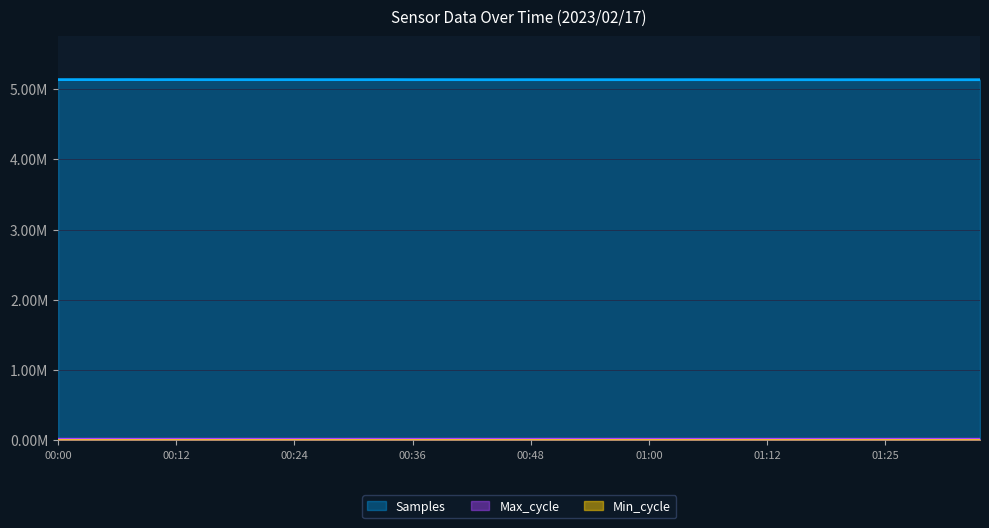

What is the difference between the second highest and minimum values in the Samples series?

1954